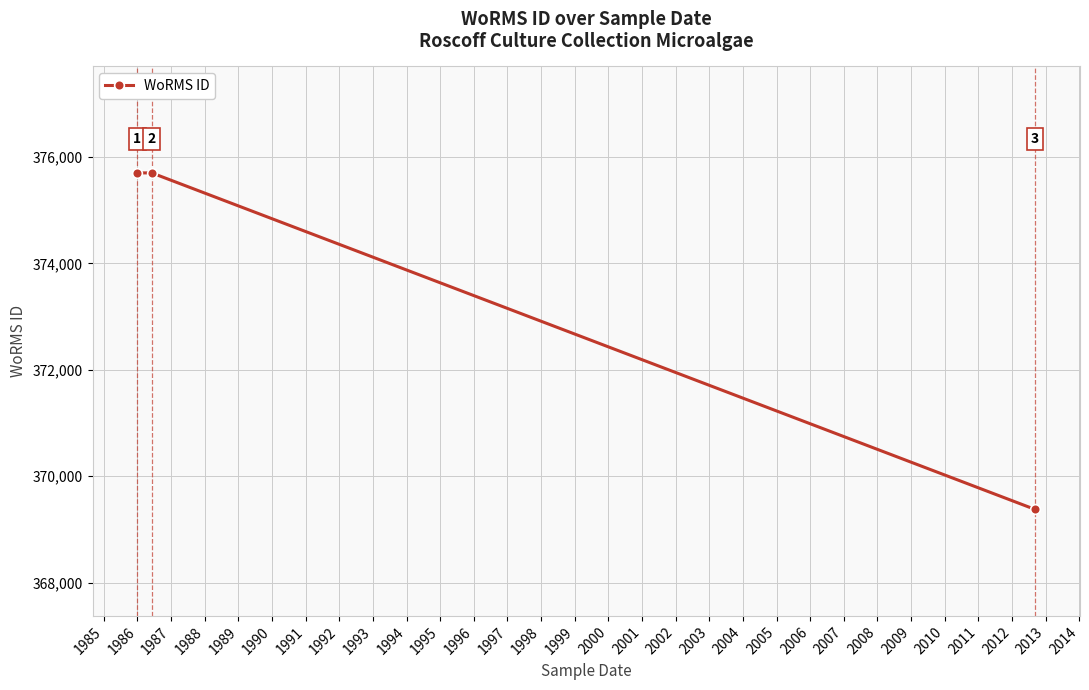

What is the value of the 3rd point from the left?

369377